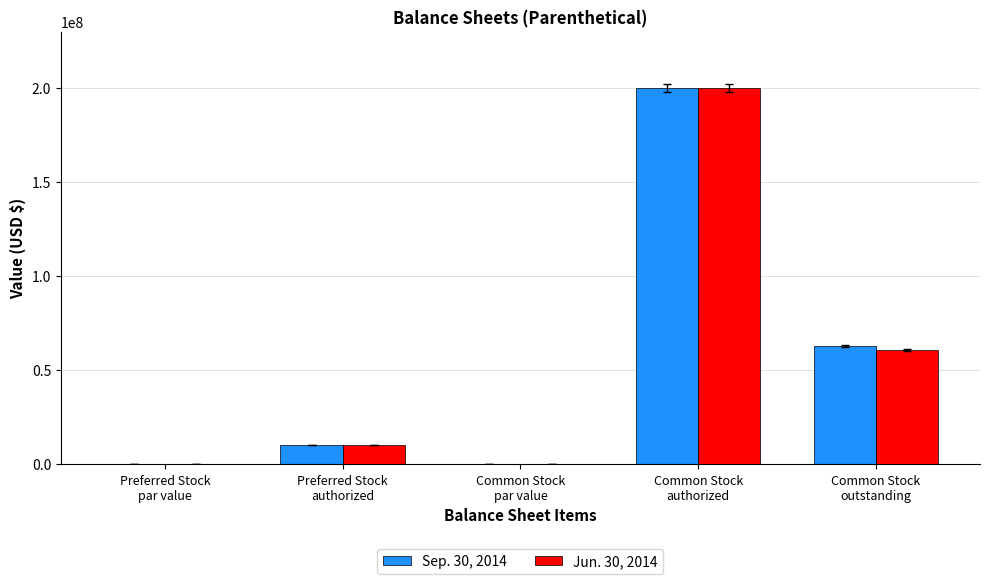

What is the maximum value shown in the chart?

200000000.0